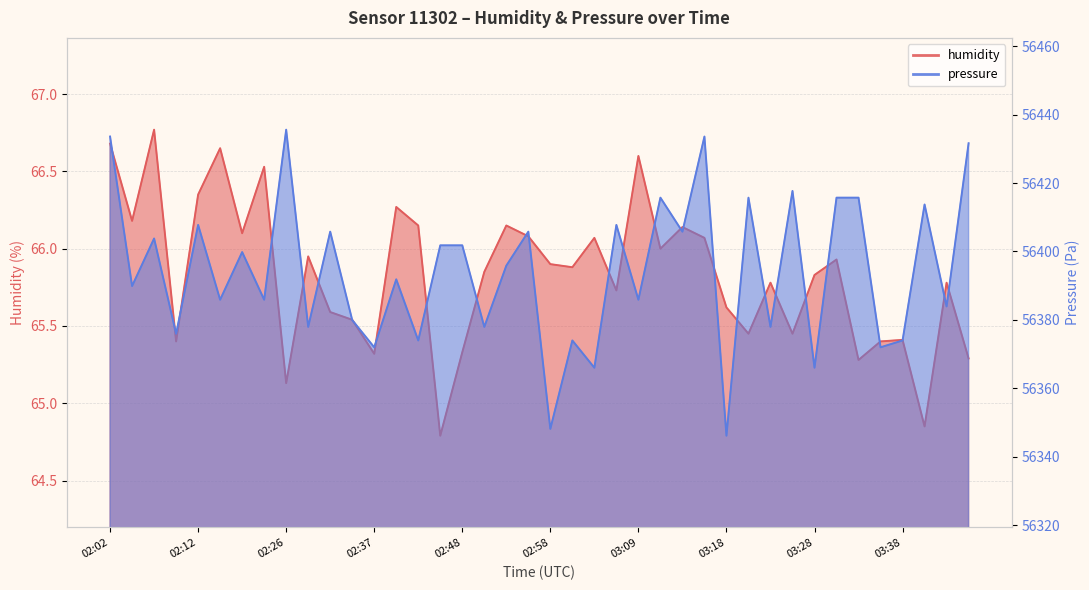

Reading left to right, transcribe all the data shown in this chart.

humidity: 02:02=66.7	02:04=66.2	02:07=66.8	02:09=65.4	02:12=66.3	02:15=66.7	02:17=66.1	02:23=66.5	02:26=65.1	02:29=66.0	02:32=65.6	02:34=65.5	02:37=65.3	02:40=66.3	02:42=66.2	02:45=64.8	02:48=65.3	02:50=65.8	02:53=66.2	02:56=66.1	02:58=65.9	03:01=65.9	03:04=66.1	03:06=65.7	03:09=66.6	03:11=66.0	03:13=66.1	03:16=66.1	03:18=65.6	03:21=65.5	03:23=65.8	03:26=65.5	03:28=65.8	03:31=65.9	03:33=65.3	03:36=65.4	03:38=65.4	03:41=64.8	03:43=65.8	03:46=65.3
pressure: 02:02=56433.6	02:04=56389.9	02:07=56403.8	02:09=56375.9	02:12=56407.8	02:15=56385.9	02:17=56399.8	02:23=56385.9	02:26=56435.6	02:29=56377.9	02:32=56405.8	02:34=56379.9	02:37=56372.0	02:40=56391.8	02:42=56374.0	02:45=56401.8	02:48=56401.8	02:50=56377.9	02:53=56395.8	02:56=56405.8	02:58=56348.1	03:01=56374.0	03:04=56366.0	03:06=56407.8	03:09=56385.9	03:11=56415.7	03:13=56405.8	03:16=56433.6	03:18=56346.1	03:21=56415.7	03:23=56377.9	03:26=56417.7	03:28=56366.0	03:31=56415.7	03:33=56415.7	03:36=56372.0	03:38=56374.0	03:41=56413.7	03:43=56383.9	03:46=56431.6